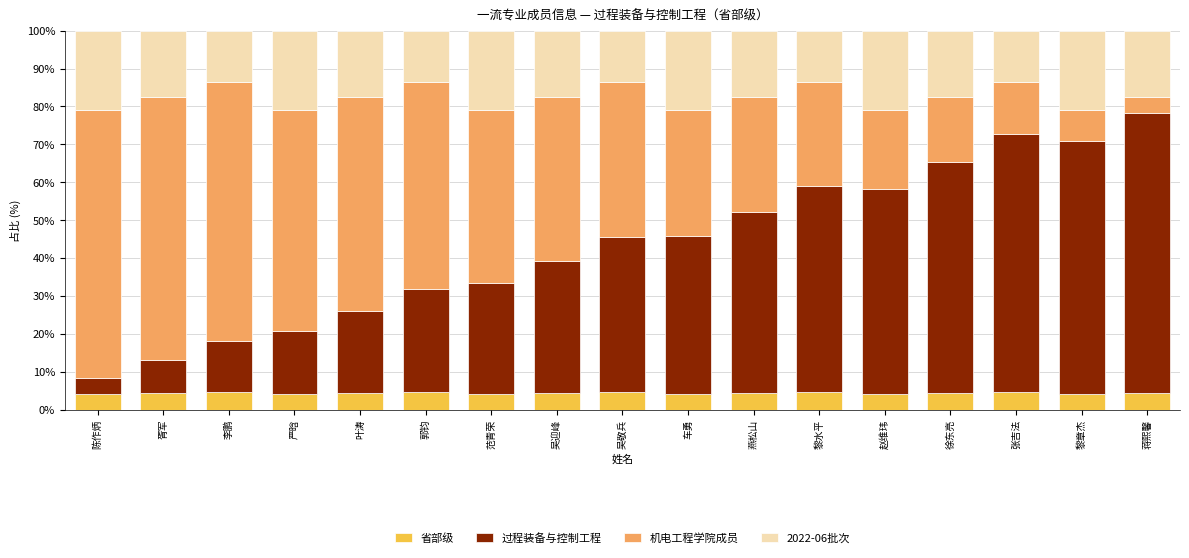

What is the total value across all series at 燕松山?

100.0